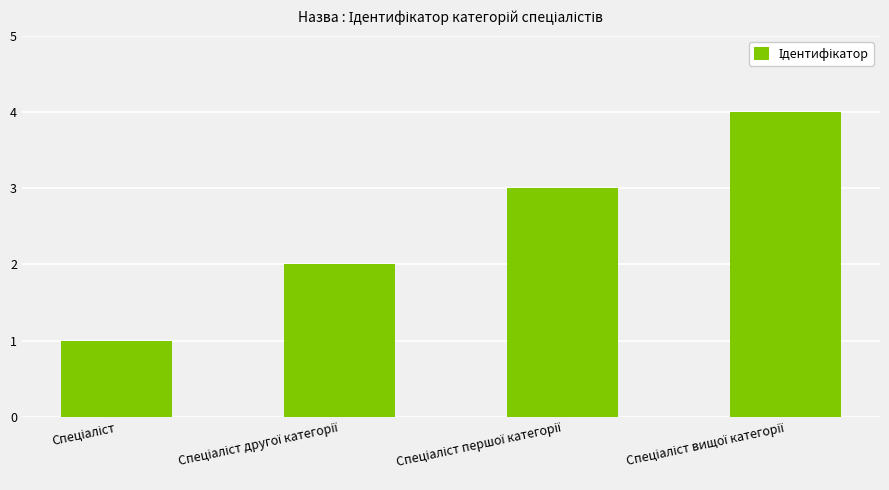

What is the difference between the maximum and minimum values?

3